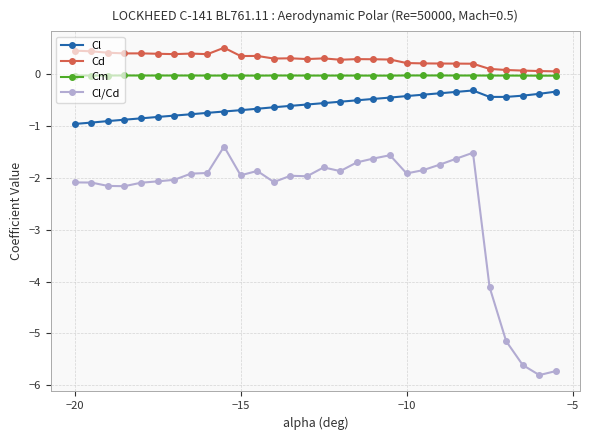

Which series has the largest range (max minus min)?

Cl/Cd